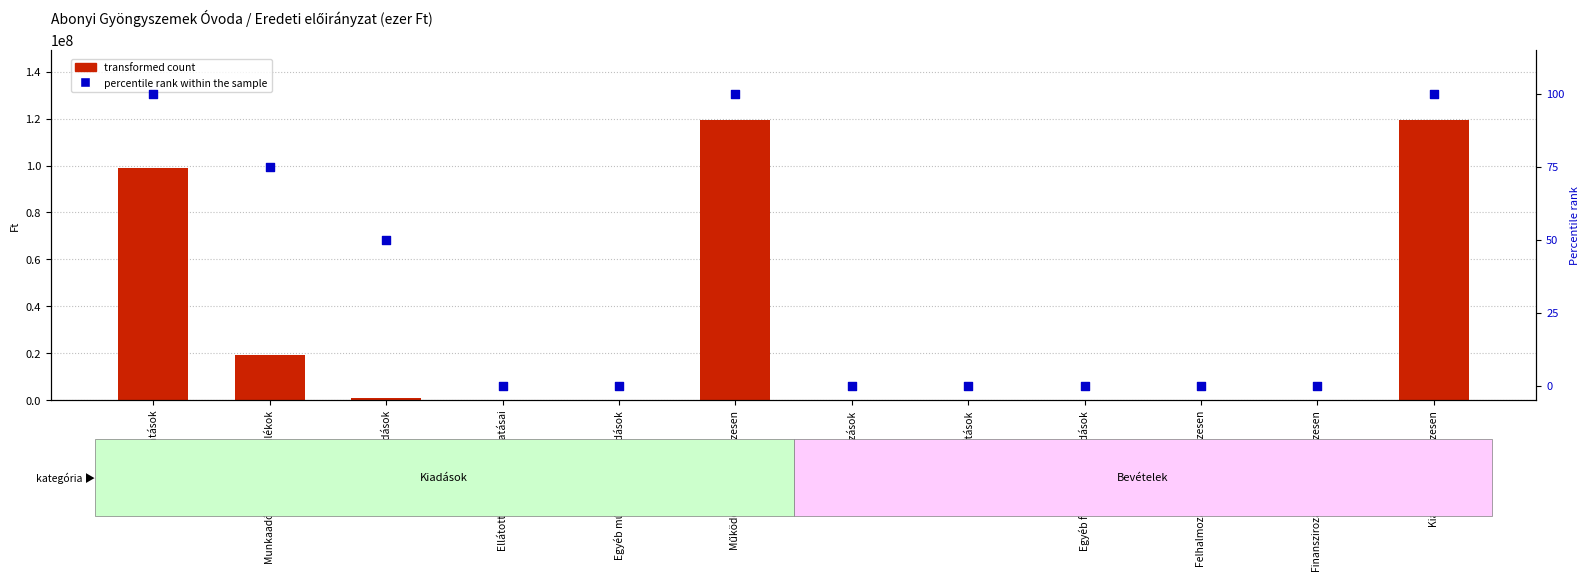

Which series contains the highest Y value?

transformed count